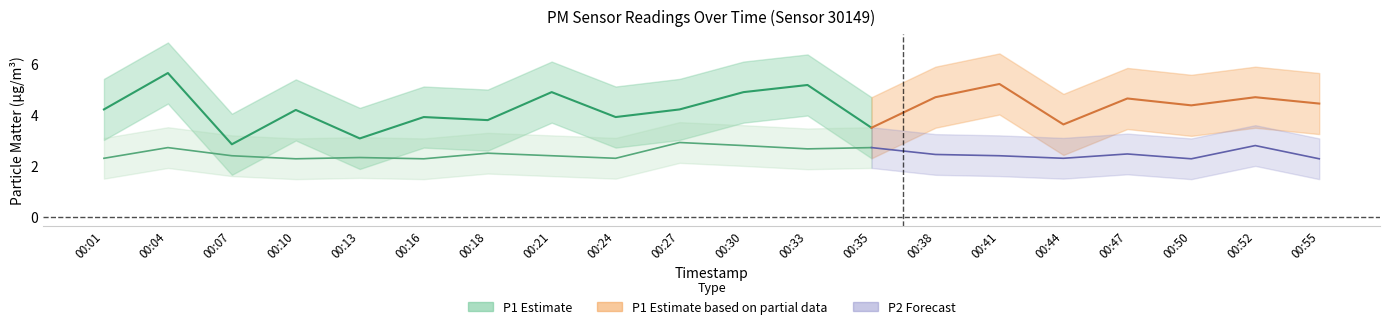

List the labels in order of P2 value, largest first.

00:27, 00:30, 00:52, 00:04, 00:35, 00:33, 00:18, 00:47, 00:38, 00:07, 00:21, 00:41, 00:13, 00:01, 00:24, 00:44, 00:10, 00:16, 00:50, 00:55